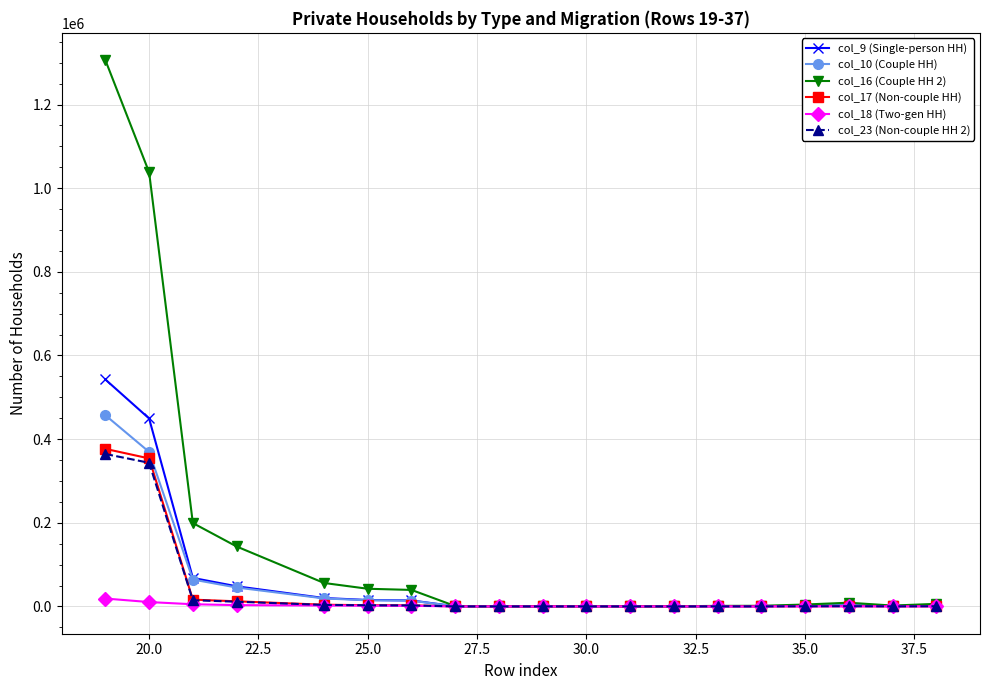

How many values in the col_16 (Couple HH 2) series are below 4519?

9